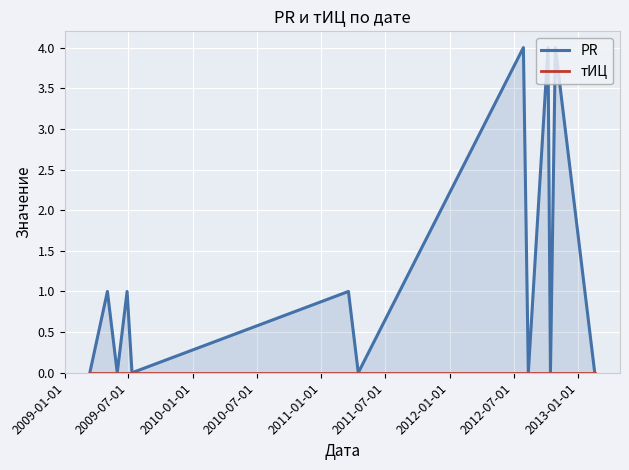

What is the maximum value shown in the chart?

4